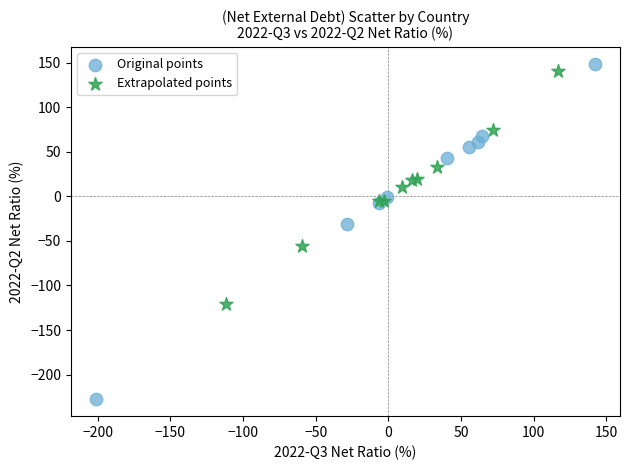

Which series contains the highest Y value?

Original points